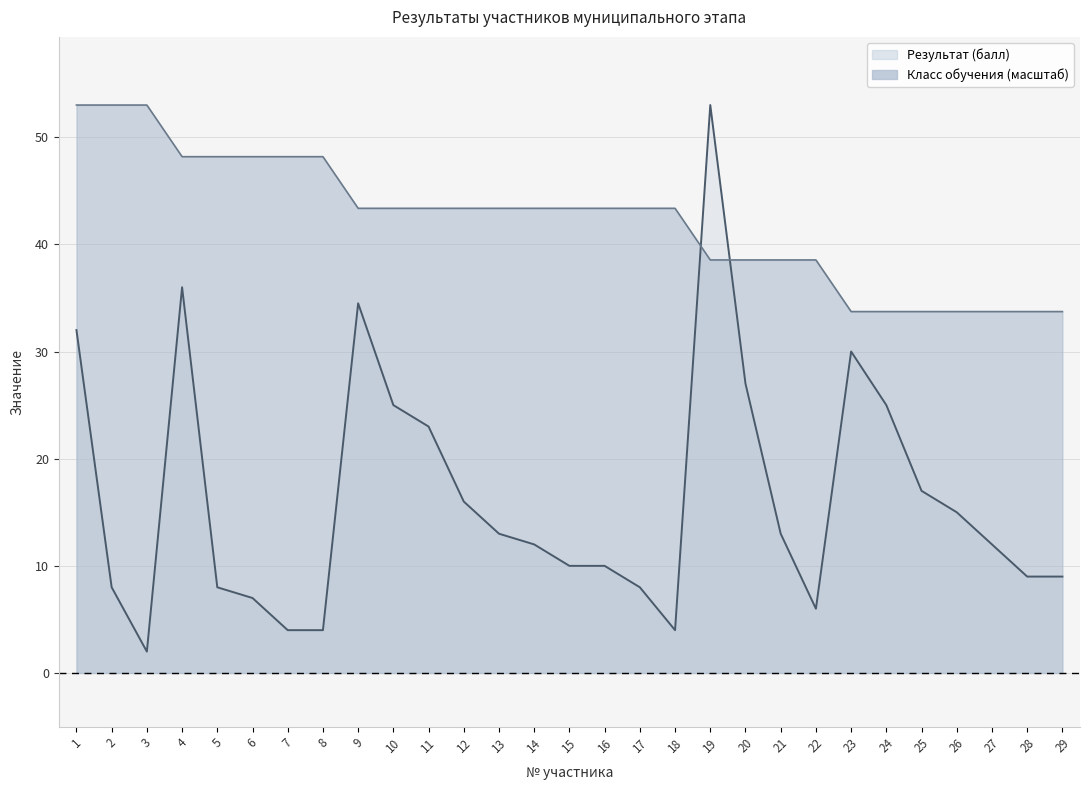

Which series changed the most between 11 and 21?

Результат (балл)